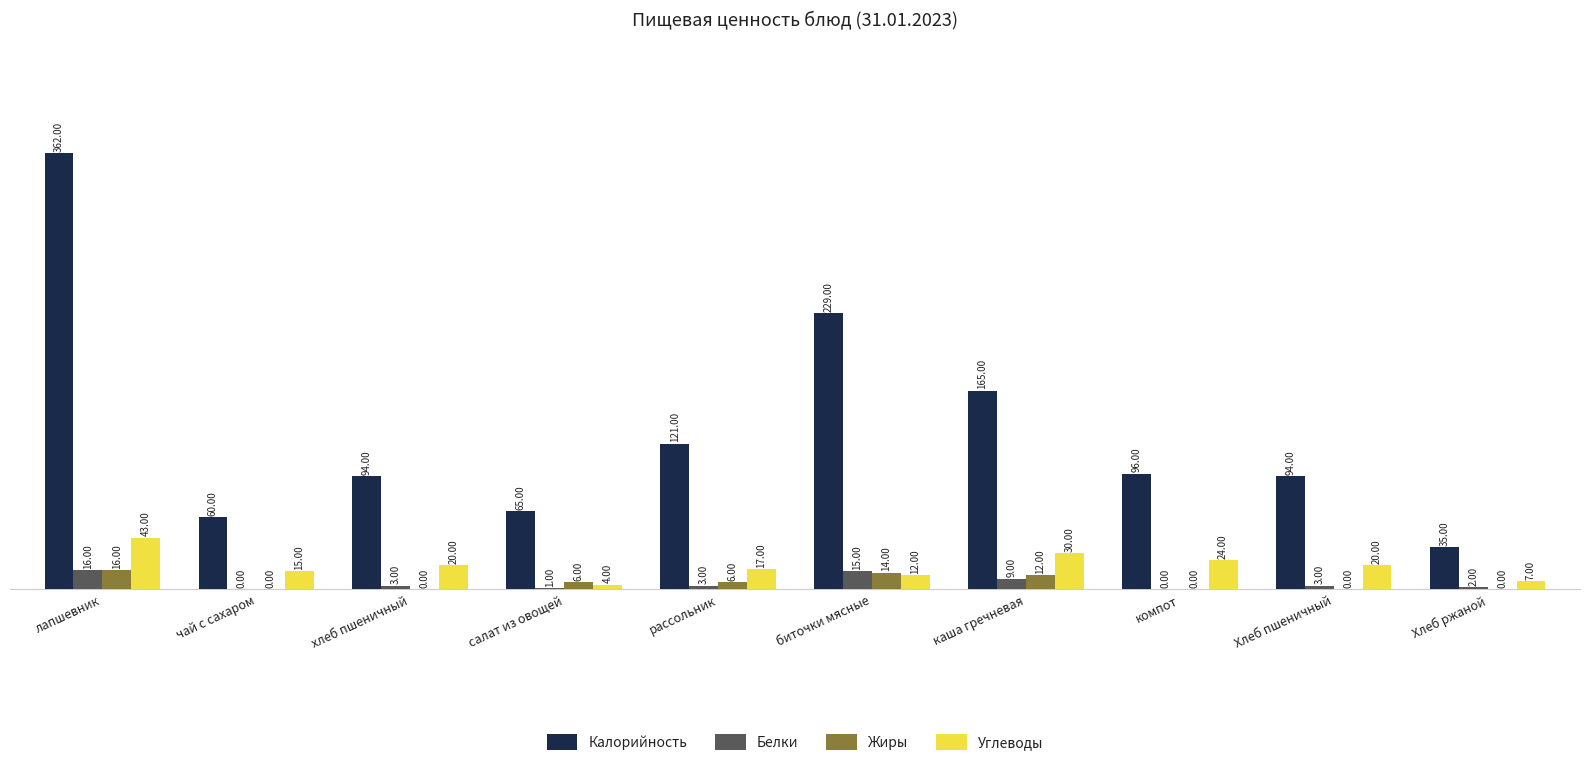

How many data points does each series have?

10